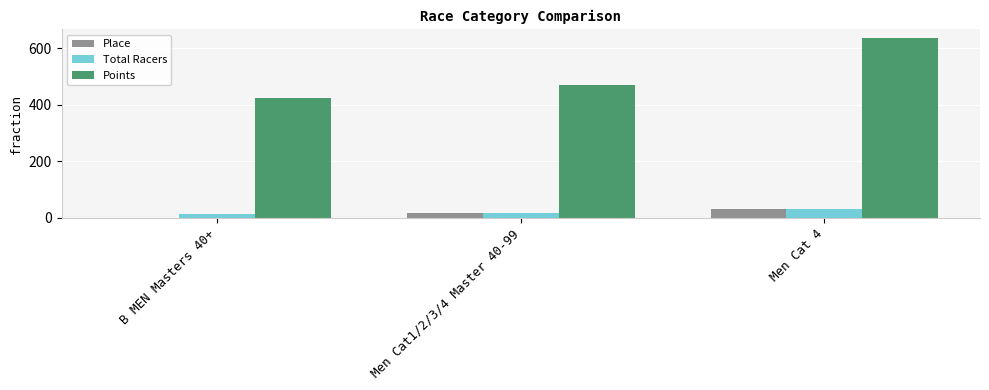

What is the sum of all Total Racers values?

61.0